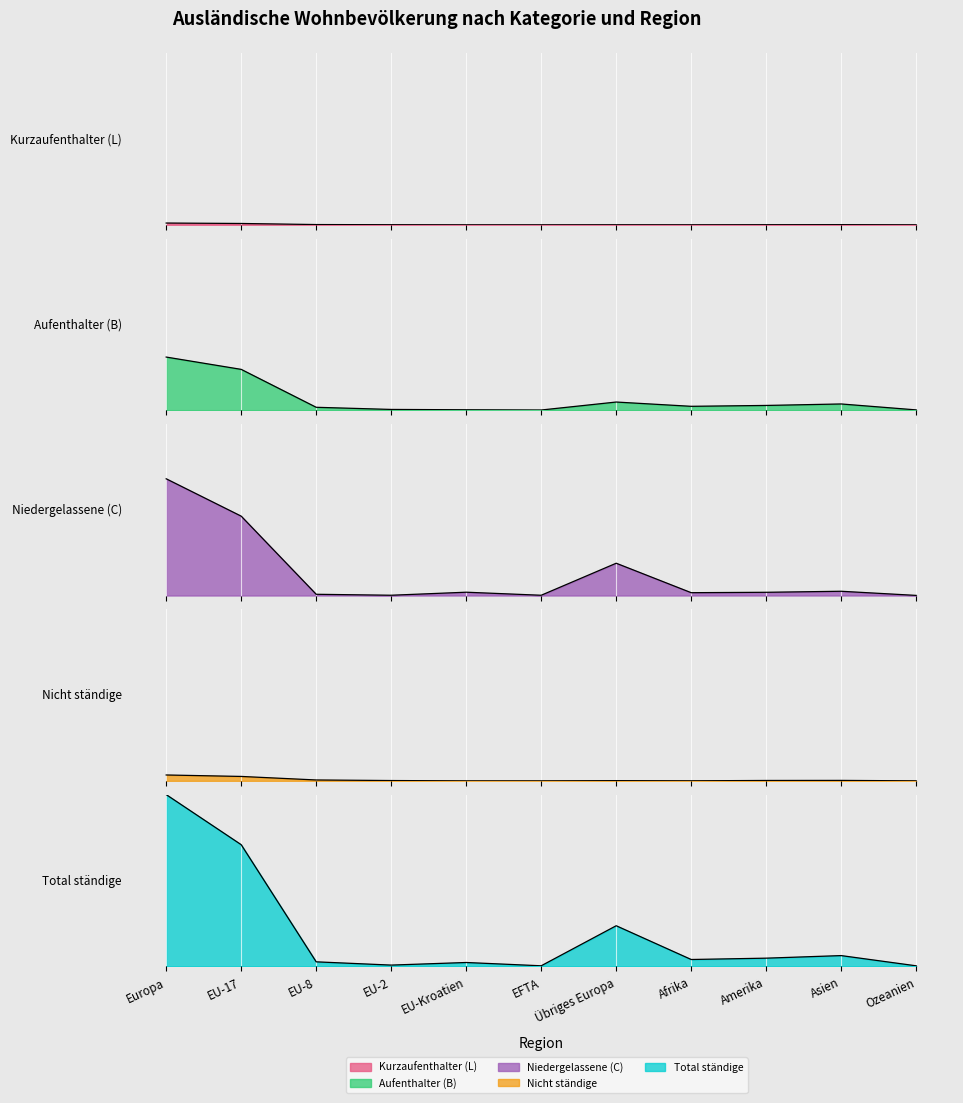

After their last crossing, which series has the higher values: Niedergelassene (C) or Aufenthalter (B)?

Aufenthalter (B)